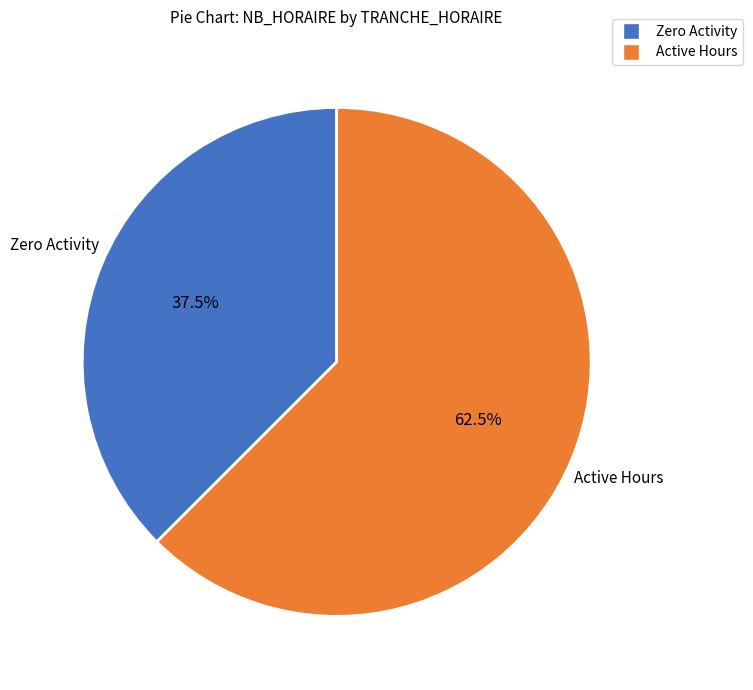

Does any single category account for the majority?

Yes